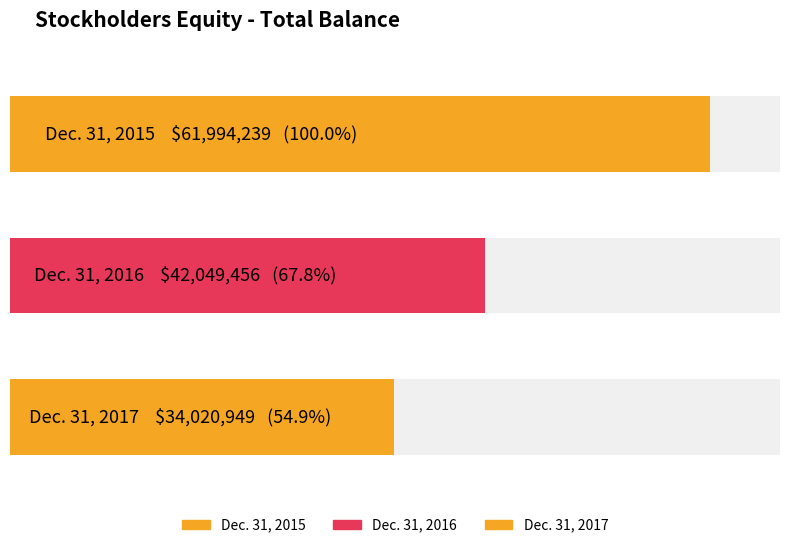

Rank the categories by value from highest to lowest.

Dec. 31, 2015, Dec. 31, 2016, Dec. 31, 2017